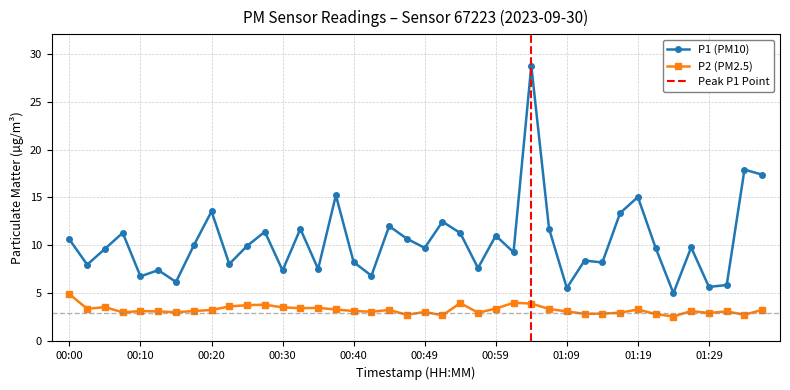

Is it true that P2 equals 4.9 at 00:00?

True